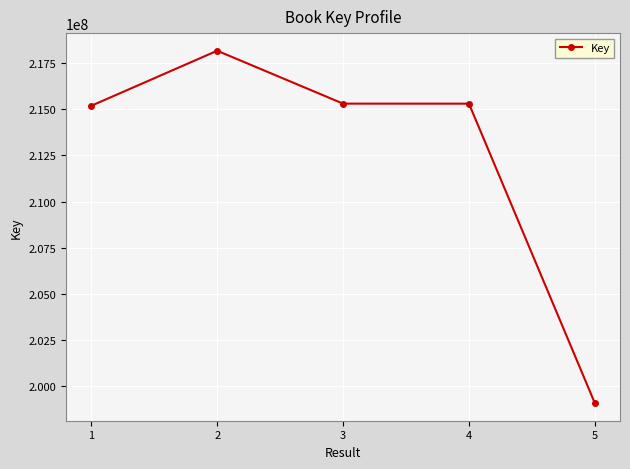

The value at 5 is 199085094. True or false?

True